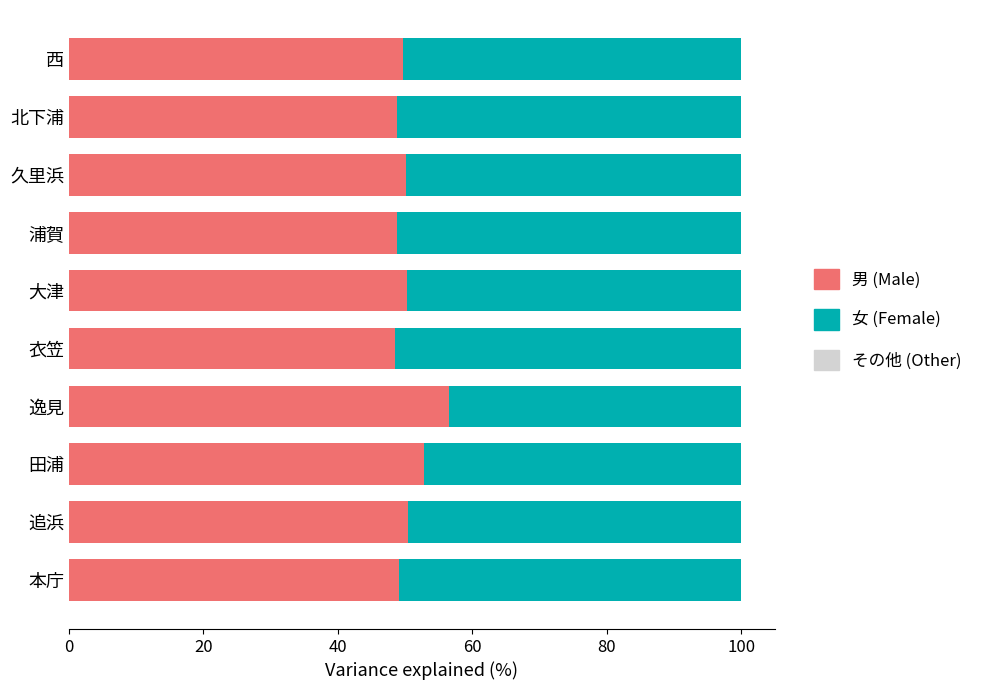

What is the total value across all series at 浦賀?

100.0